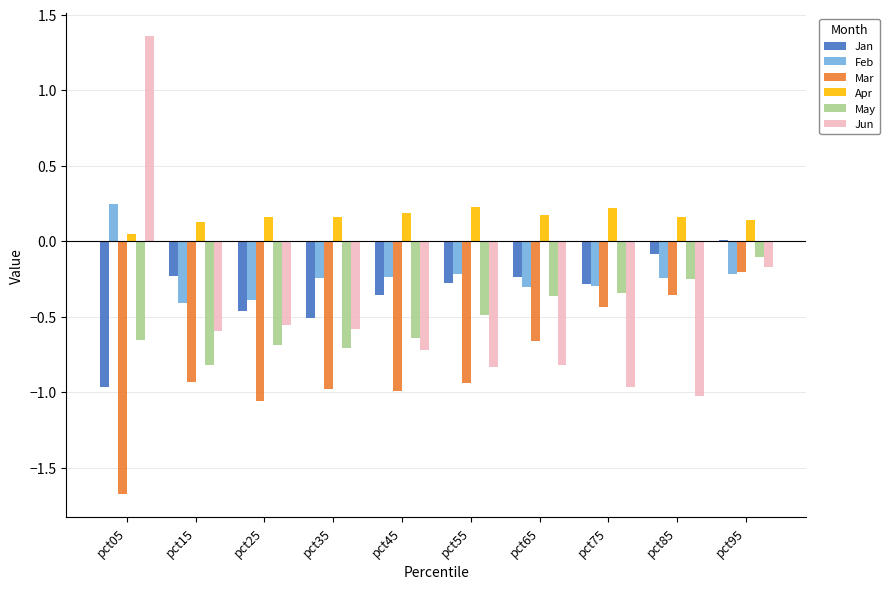

Which label corresponds to the largest value in the chart?

pct05